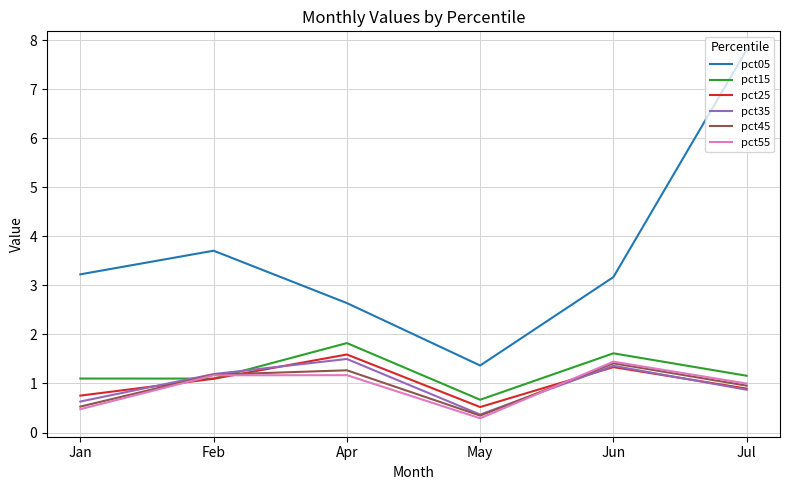

How many series are shown in this chart?

6